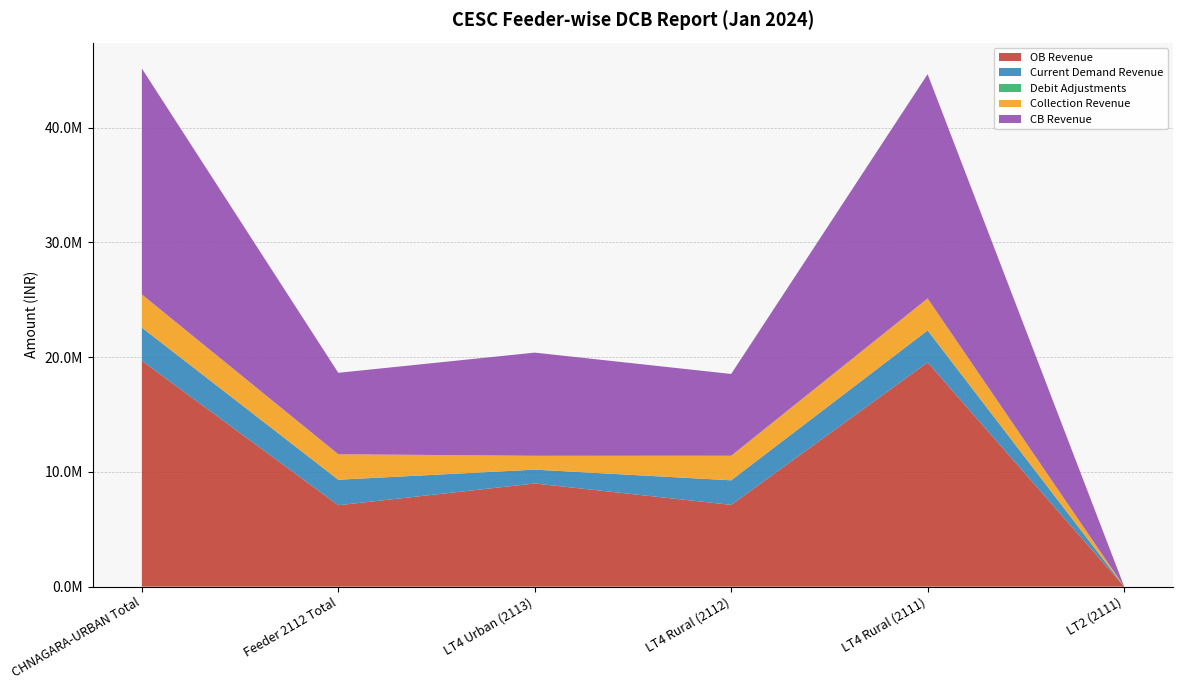

Reading right to left, transcribe all the data shown in this chart.

OB Revenue: 17907.8	19539930.4	7125086.6	8989425.3	7094200.5	19683202.1
Current Demand Revenue: 1417.0	2788283.9	2141108.6	1206744.0	2222211.2	2889773.1
Debit Adjustments: 0.0	0.0	0.0	0.0	0.0	0.0
Collection Revenue: 345.5	2788283.9	2141108.6	1206744.0	2222211.2	2890118.6
CB Revenue: 18979.4	19539930.4	7125086.6	8989425.3	7094200.5	19684273.7